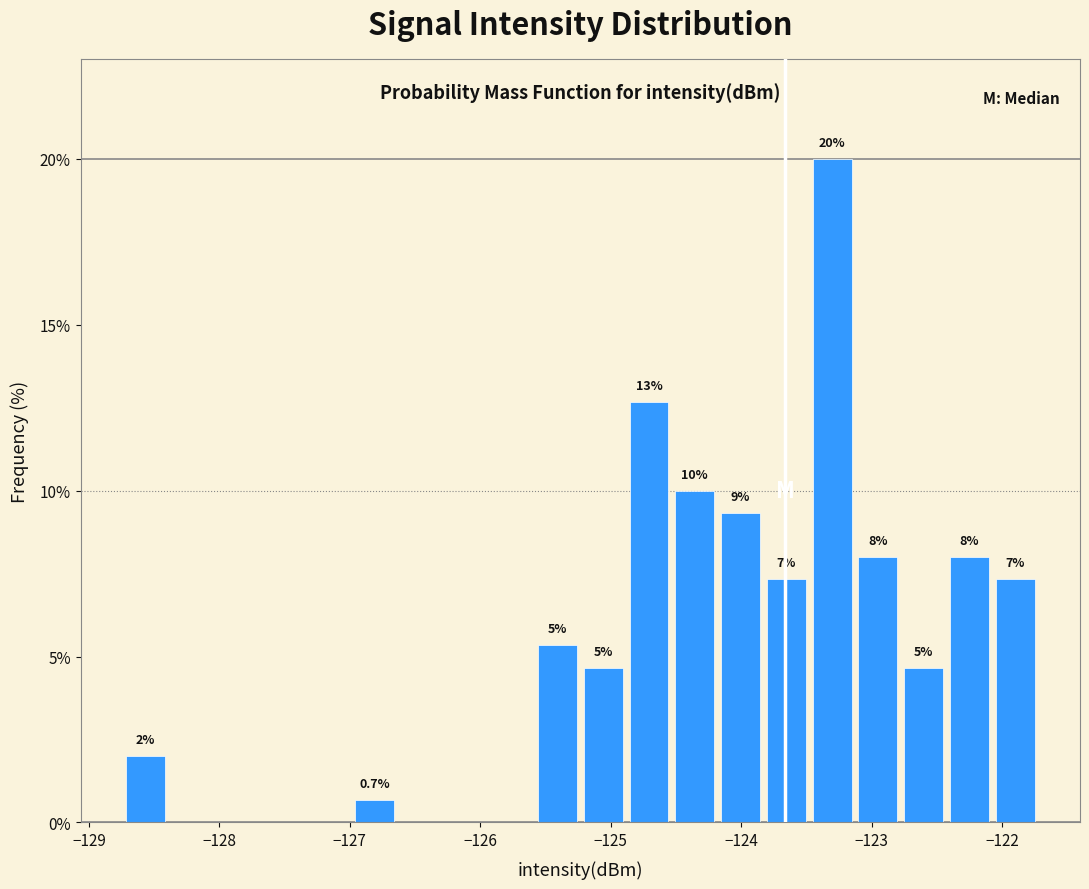

Read against the x-axis, roughly where is the centre of the tallest bar?

-123.3